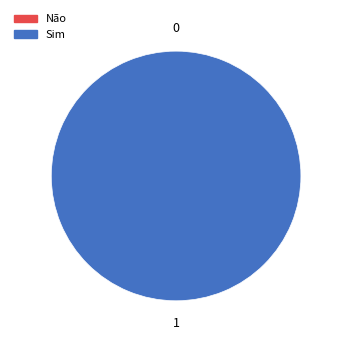

How many segments does this pie chart have?

2